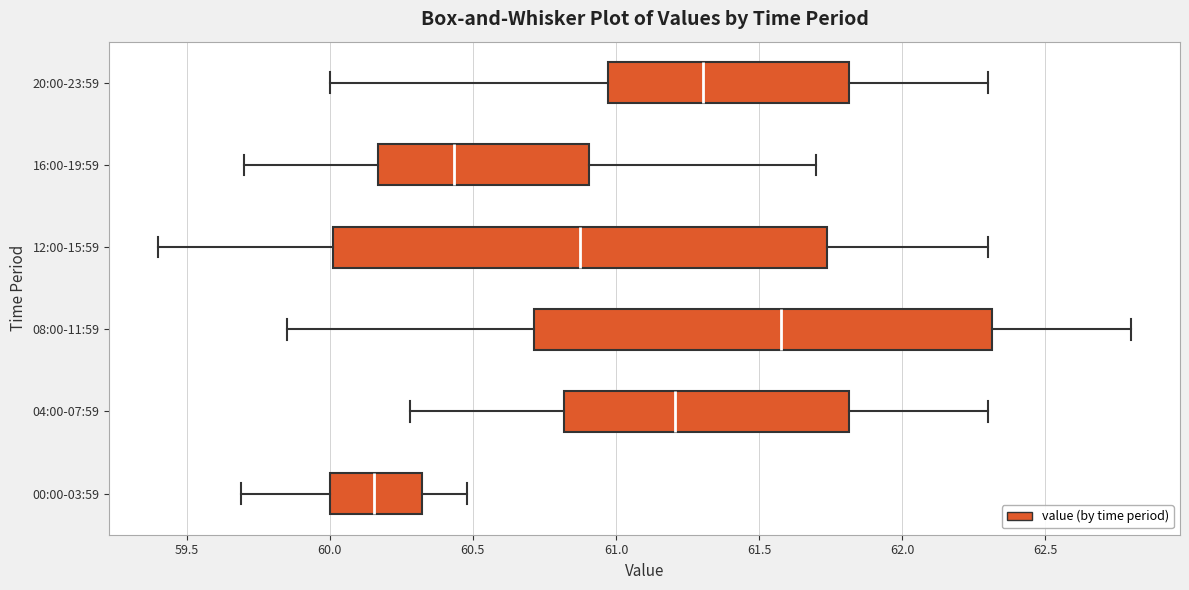

Reading bottom to top, transcribe this box plot: for each box, give where its median line is, the range the box spans, and where its two whiskers end, as read against the x-axis. The values are not printed on the chart, so give them approximately, as read against the axis.

00:00-03:59: median 60.15, box 60.00 to 60.30, whiskers 59.70 to 60.50
04:00-07:59: median 61.20, box 60.80 to 61.80, whiskers 60.30 to 62.30
08:00-11:59: median 61.60, box 60.70 to 62.30, whiskers 59.85 to 62.80
12:00-15:59: median 60.90, box 60.00 to 61.75, whiskers 59.40 to 62.30
16:00-19:59: median 60.45, box 60.15 to 60.90, whiskers 59.70 to 61.70
20:00-23:59: median 61.30, box 60.95 to 61.80, whiskers 60.00 to 62.30